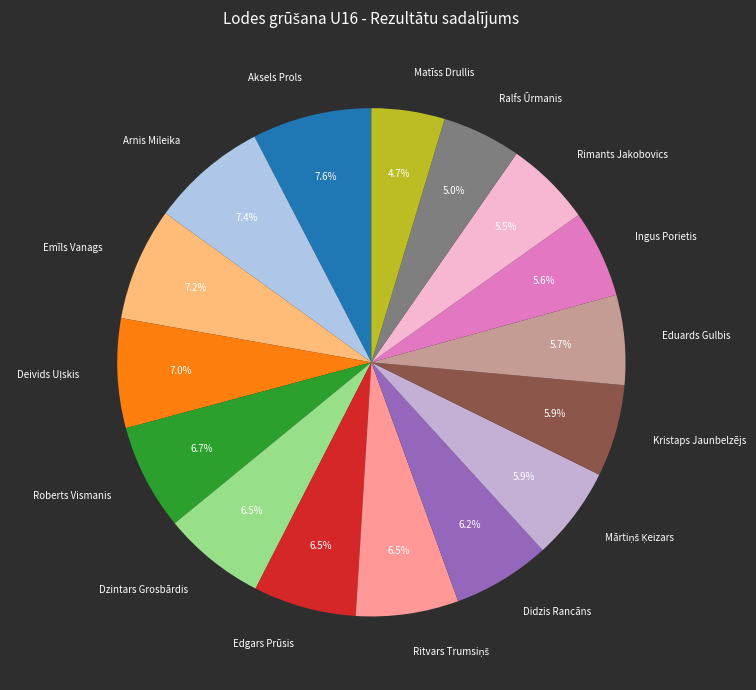

Combined, do Matīss Drullis and Edgars Prūsis account for over 50%?

No